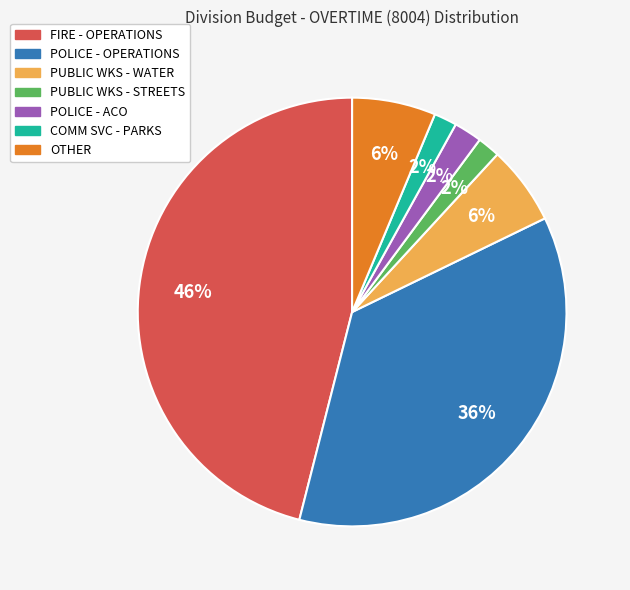

Count the number of slices in the pie.

7